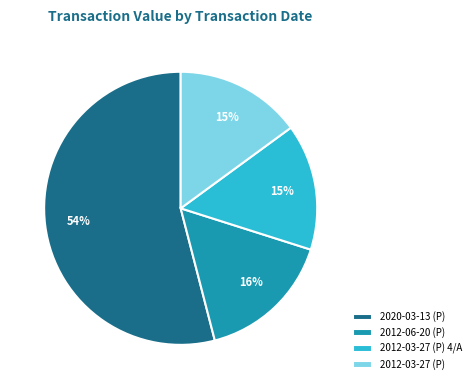

True or false: 2012-03-27 (P) accounts for 25% of the total.

False